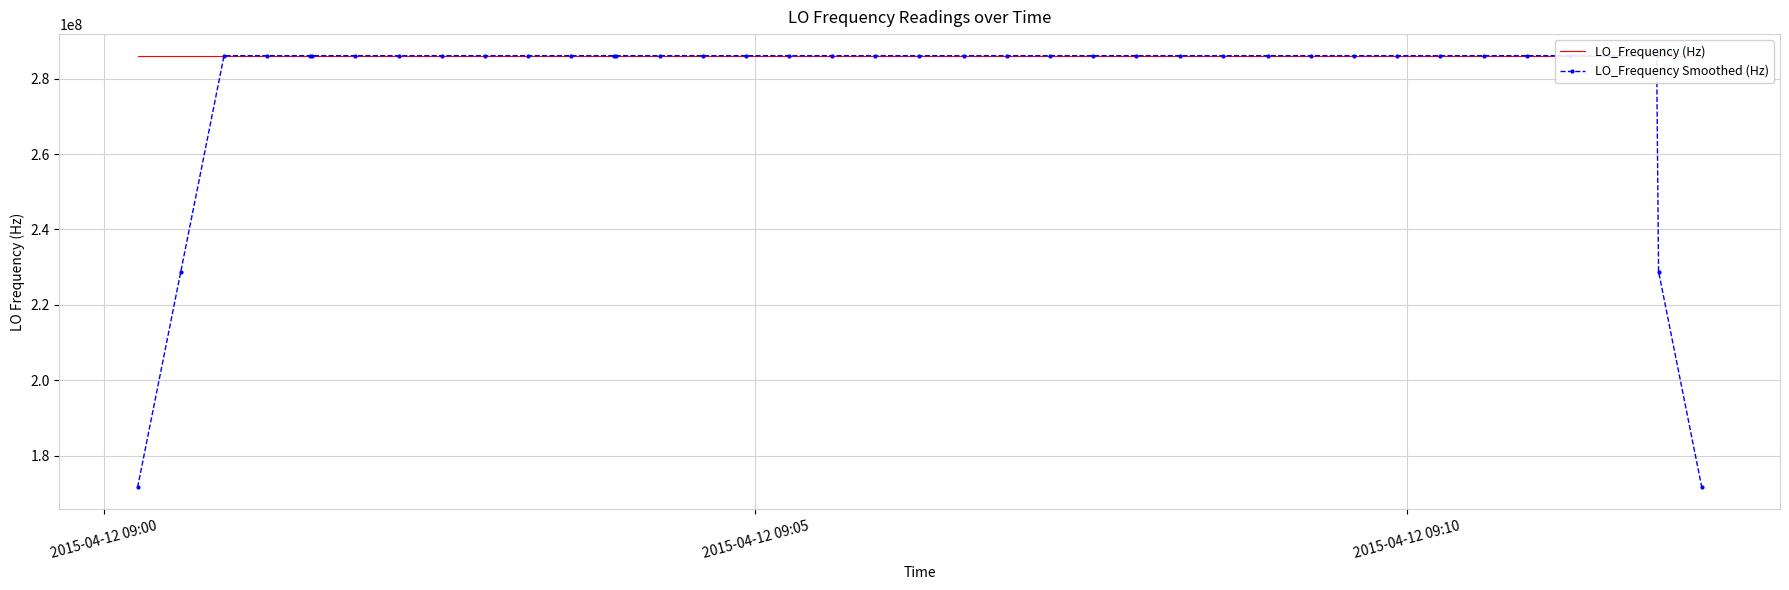

What is the highest value of the LO_Frequency (Hz) series?

286078804.0